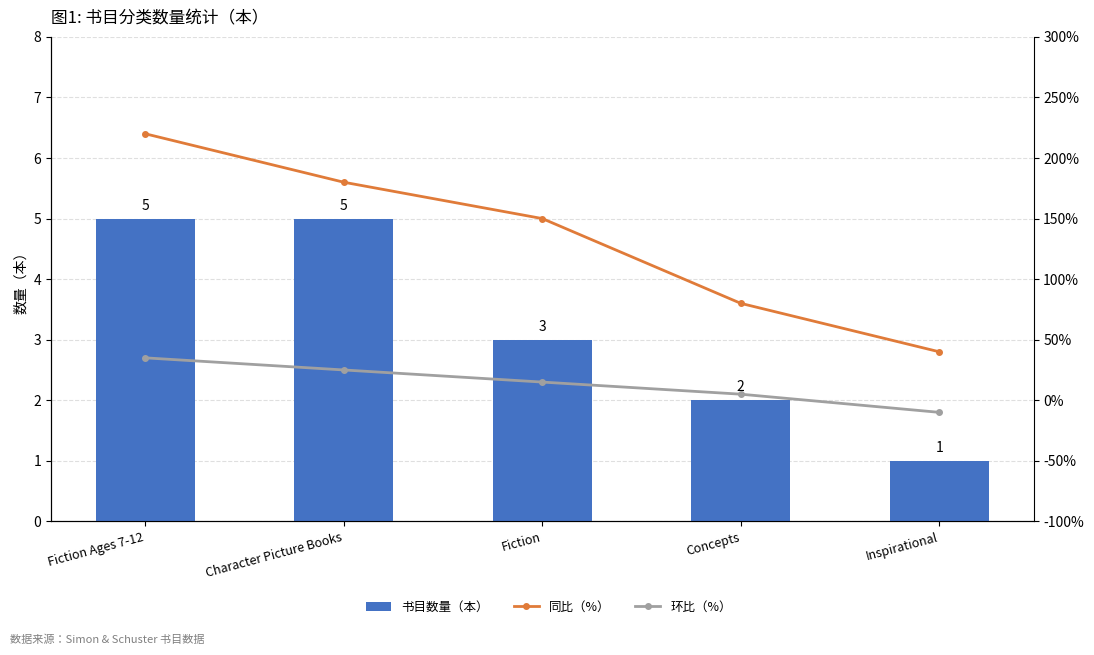

What is the maximum value shown in the chart?

220